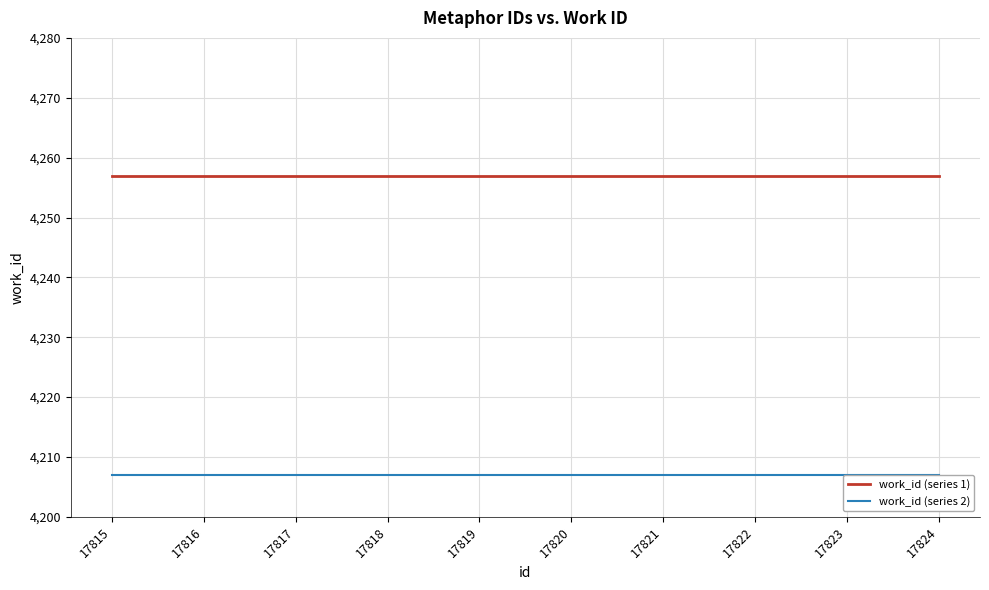

What is the sum of the work_id (series 2) values at 17824 and 17819?

8414